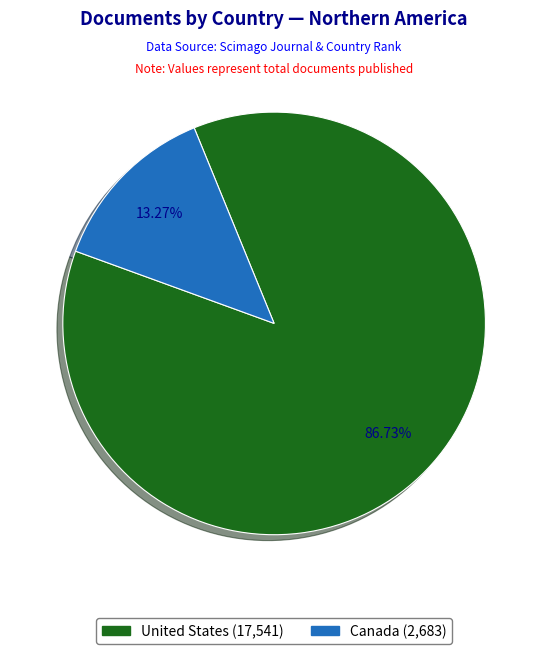

To the nearest percent, what portion does Canada represent?

13%